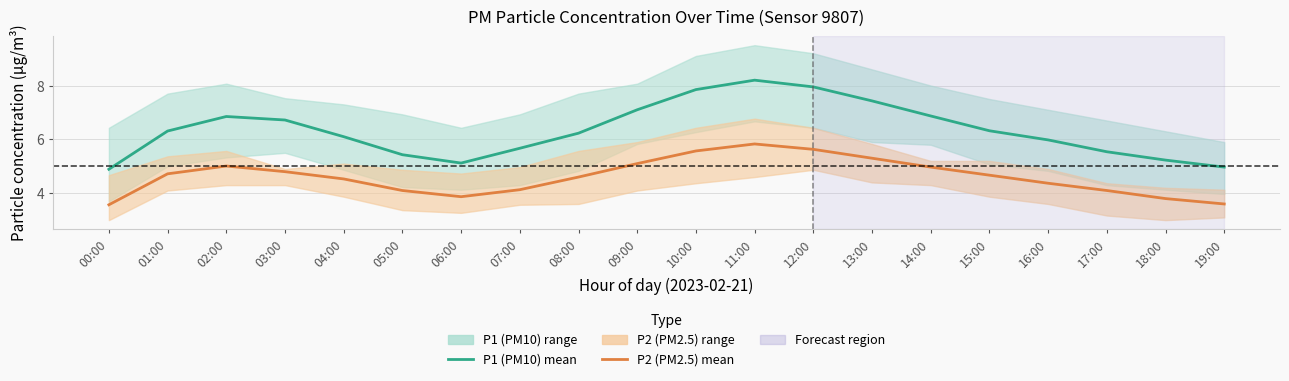

What is the sum of the P2 (PM2.5) mean values at 06:00 and 13:00?

9.2